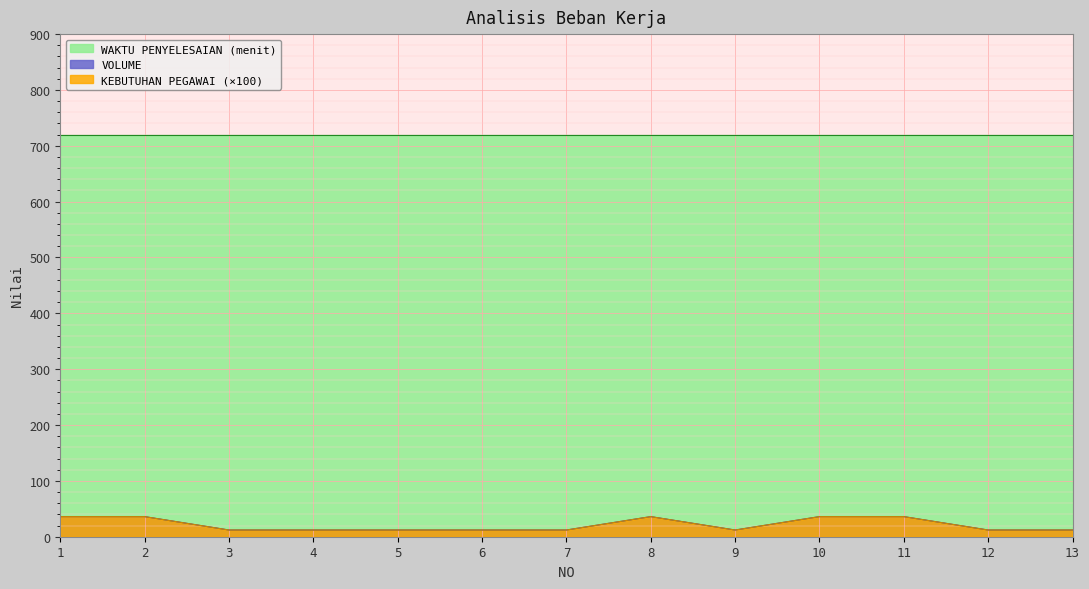

Which category has the lowest value in the VOLUME series?

3